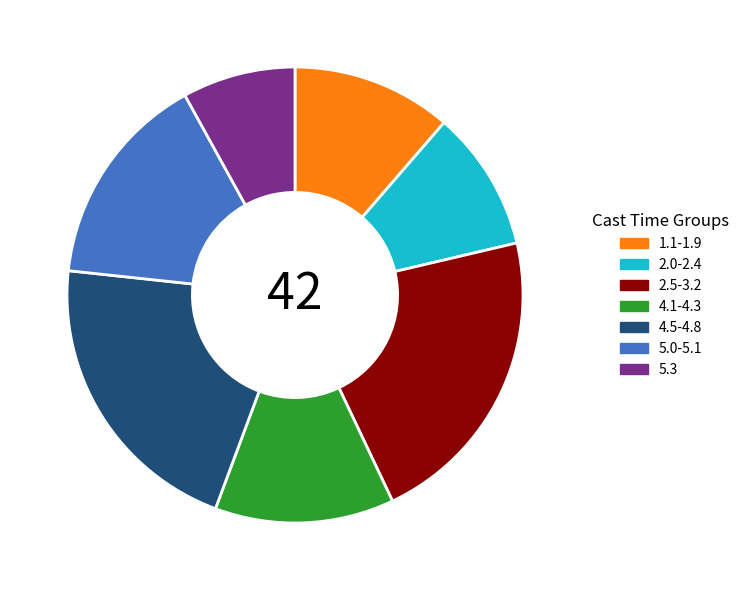

Is it true that 1.1-1.9 is 3% of the pie?

False